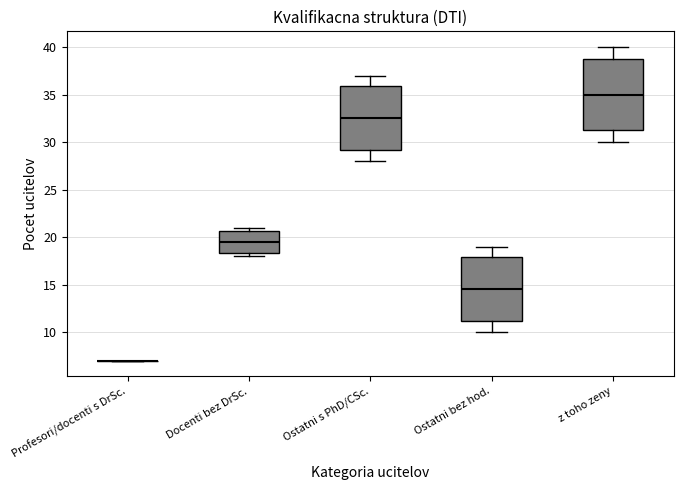

Reading left to right, read every box against the y-axis: the position of its median line, the range the box covers, and the ends of its whiskers. The values are not printed on the chart, so give them approximately, as read against the axis.

Profesori/docenti s DrSc.: box collapsed to a line at 7.0, whiskers 7.0 to 7.0
Docenti bez DrSc.: median 19.5, box 18.5 to 20.5, whiskers 18.0 to 21.0
Ostatni s PhD/CSc.: median 32.5, box 29.0 to 36.0, whiskers 28.0 to 37.0
Ostatni bez hod.: median 14.5, box 11.0 to 18.0, whiskers 10.0 to 19.0
z toho zeny: median 35.0, box 31.5 to 39.0, whiskers 30.0 to 40.0